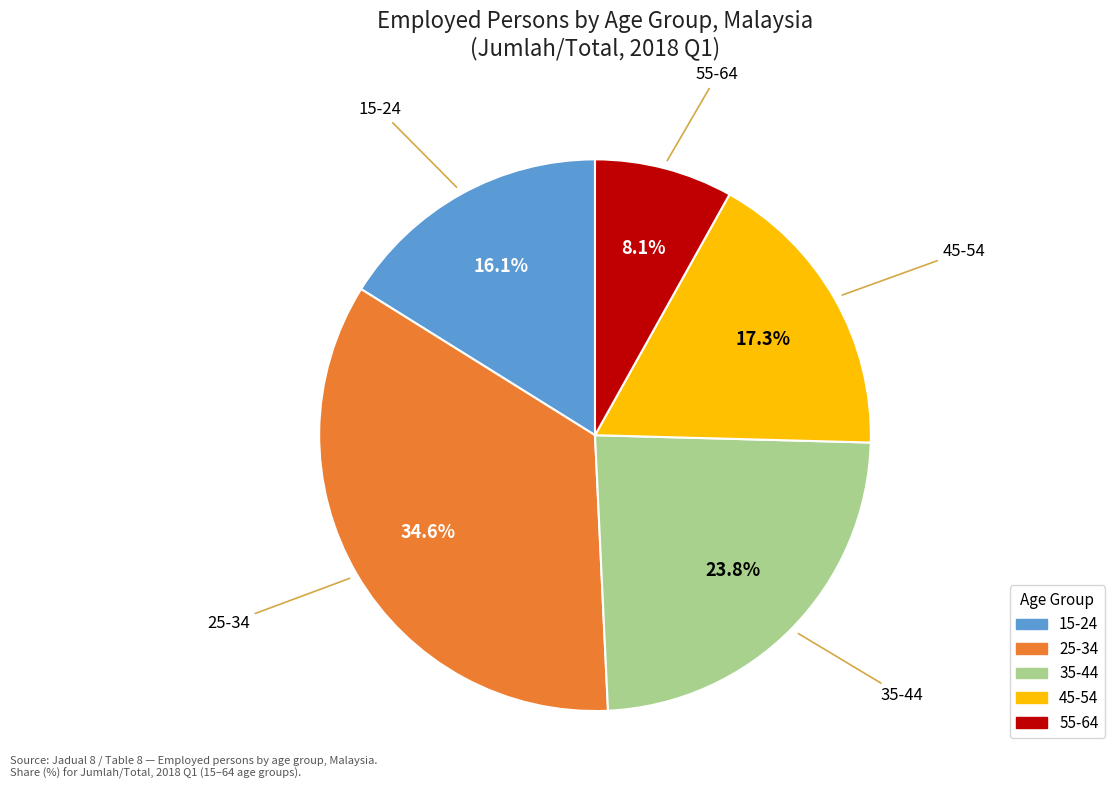

Combined, what portion of the pie is 25-34 and 15-24?

50.8%